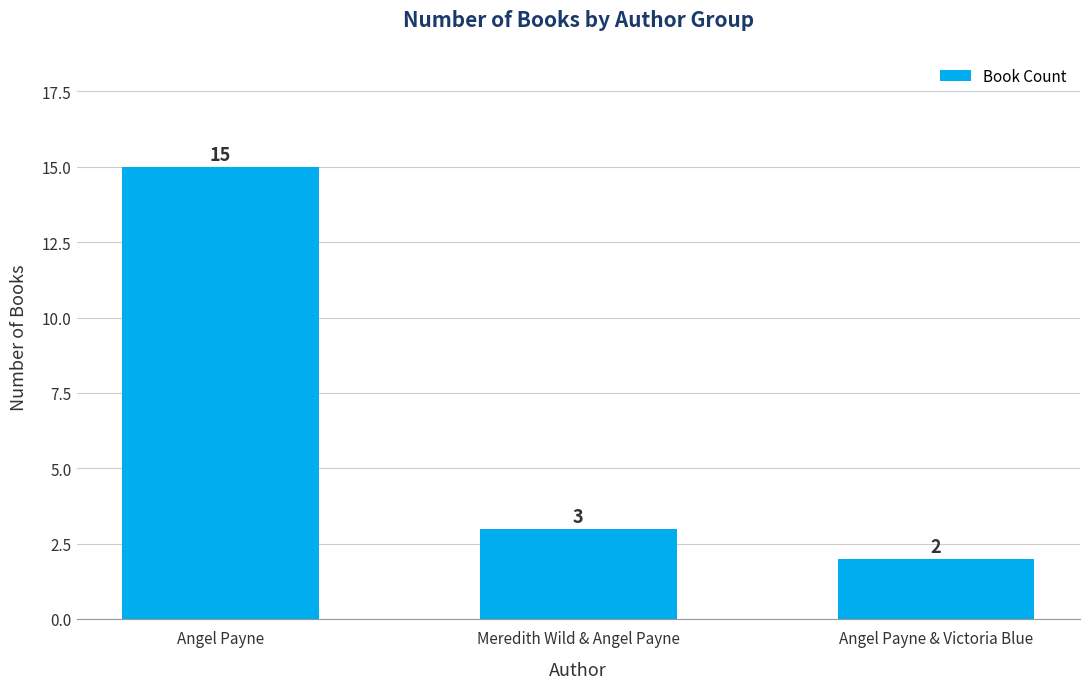

Reading right to left, extract all data points from this chart.

2	3	15